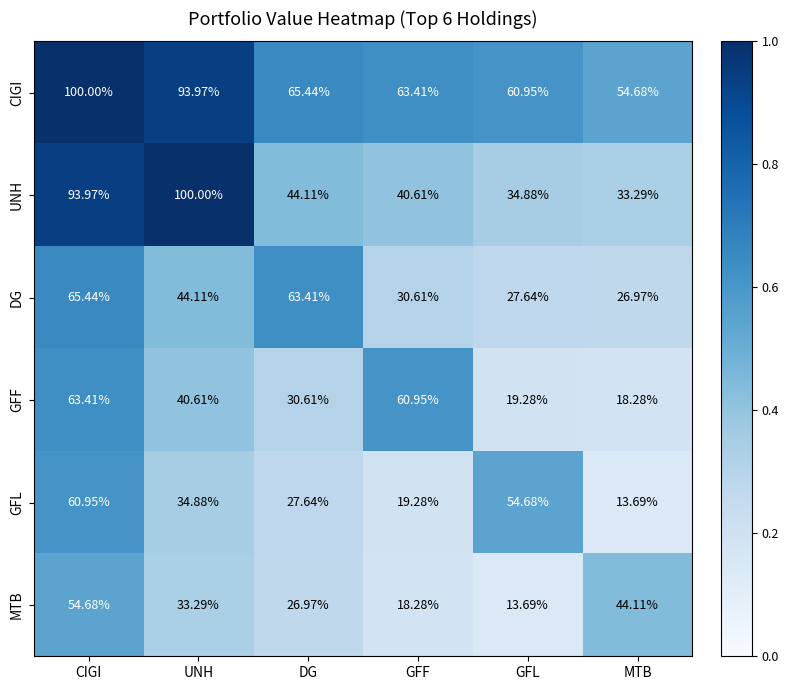

Where does the GFL series first go above 34?

CIGI